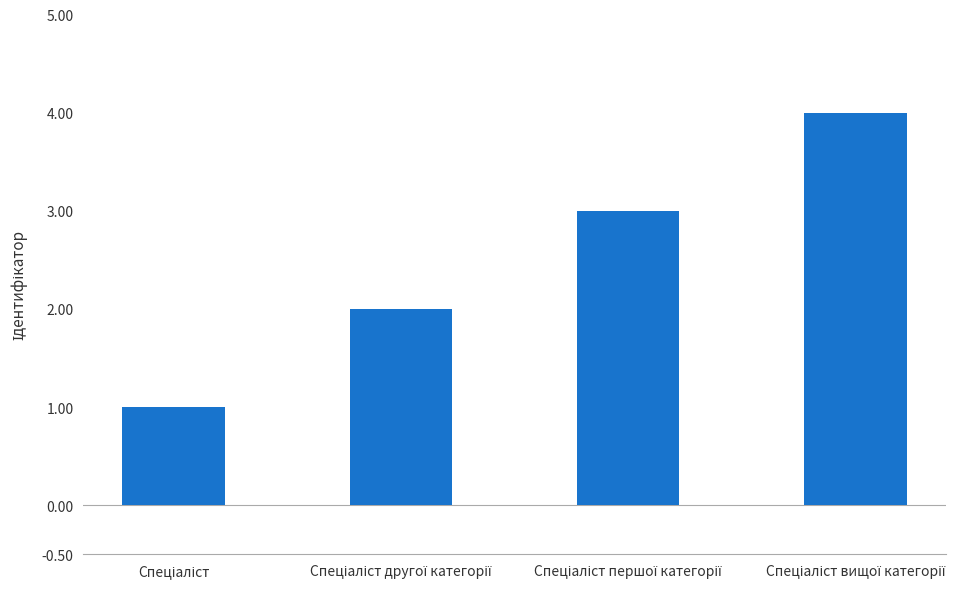

Are the bars horizontal?

No